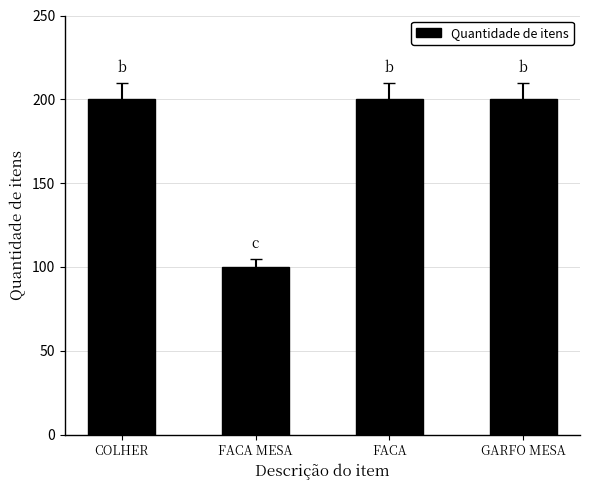

What is the maximum value shown in the chart?

200